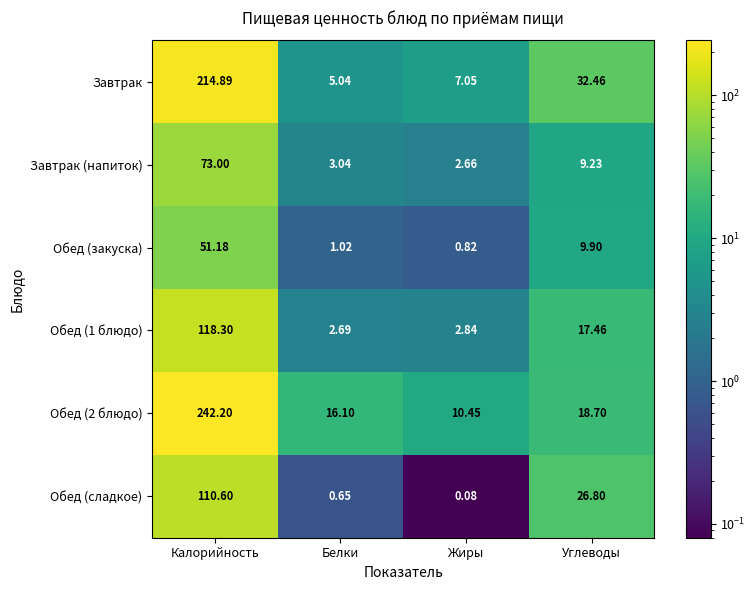

At which category is the sum across all series the highest?

Калорийность